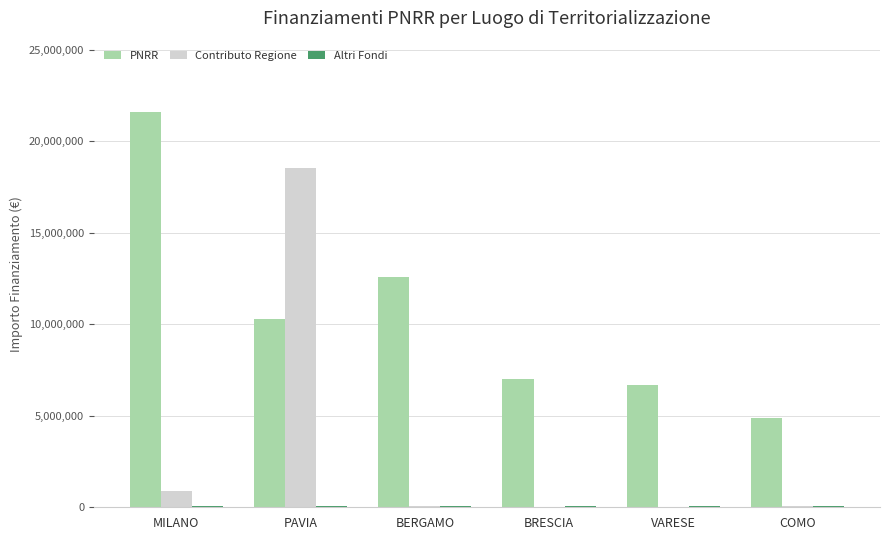

What is the sum of all Contributo Regione values?

19631500.1